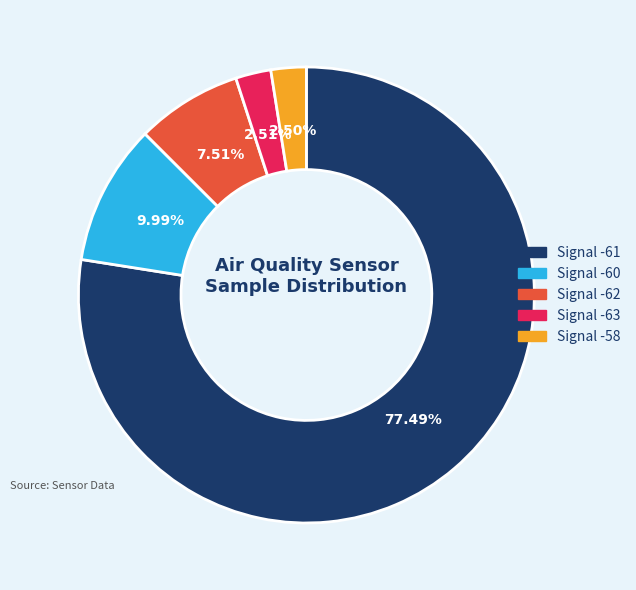

Approximately how many times larger is the value at Signal -61 compared to Signal -63?

30.9